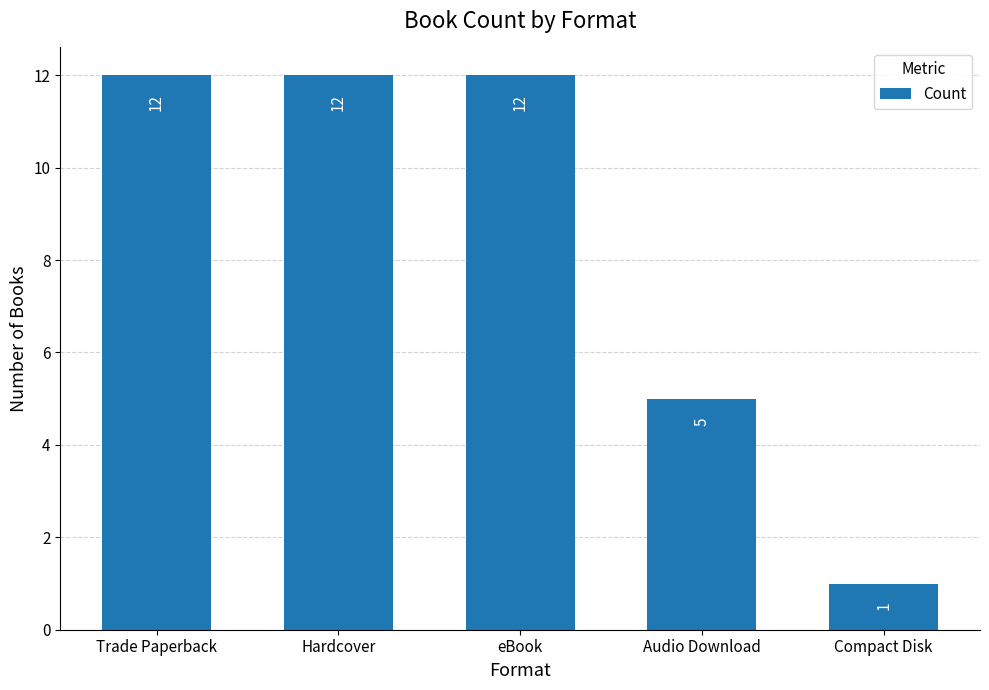

Which category has the lowest value across all series?

Compact Disk